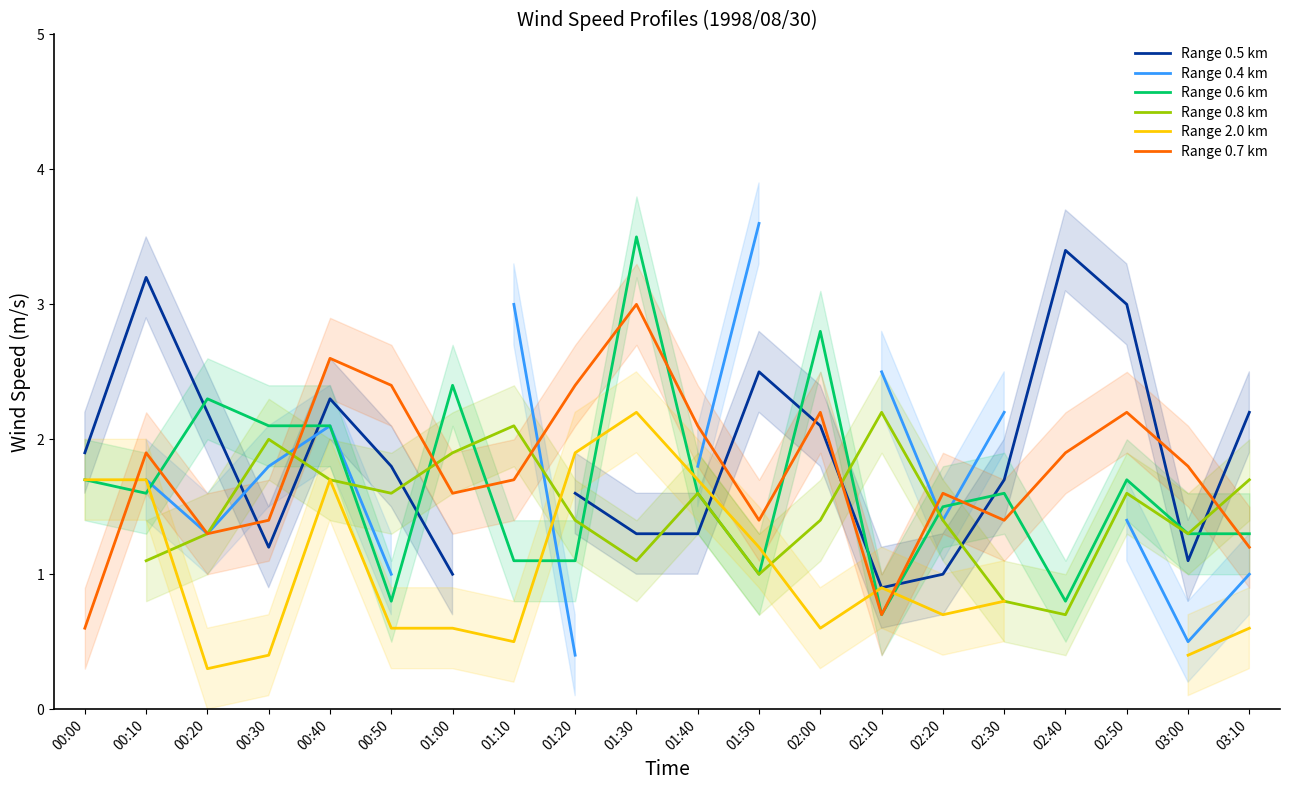

Does the chart have visible grid lines?

No